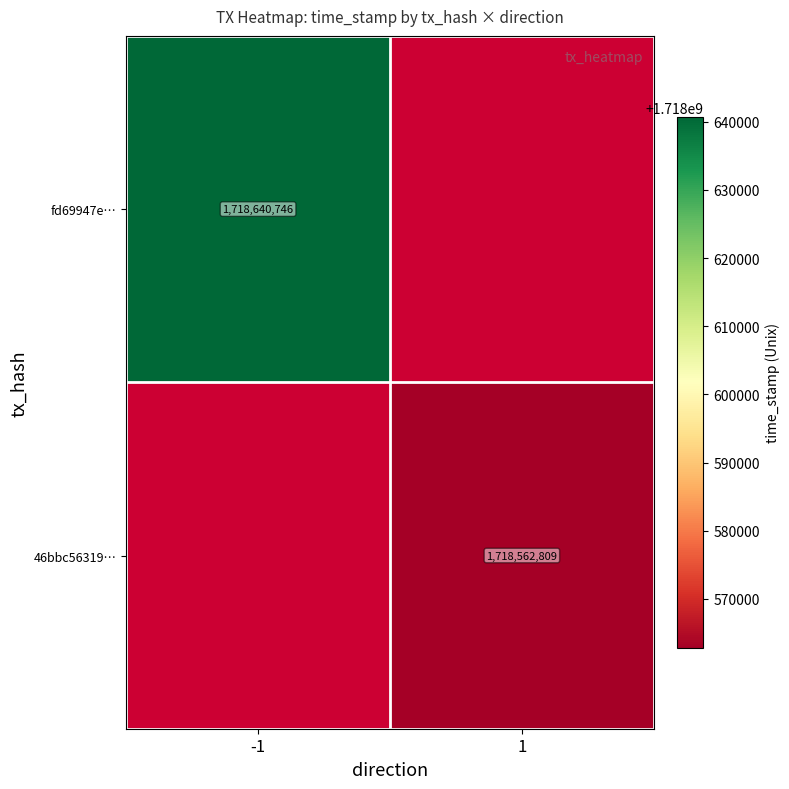

At how many categories does at least one series exceed 1718630282?

1